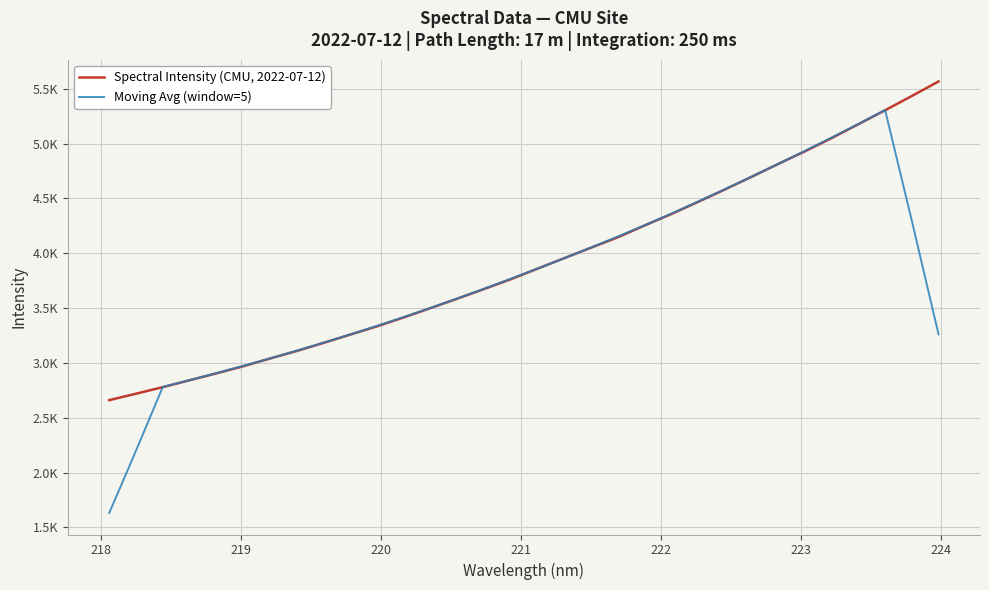

Is this an area chart (filled region under the line)?

No